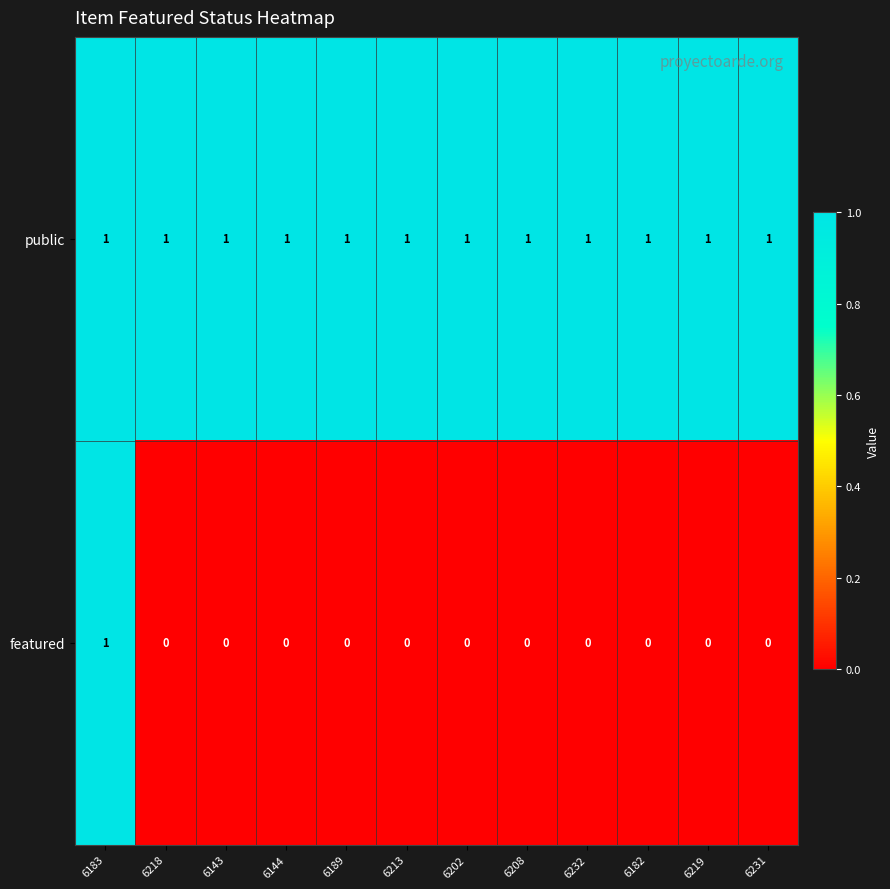

At 6189, list the series in order from largest to smallest.

public, featured